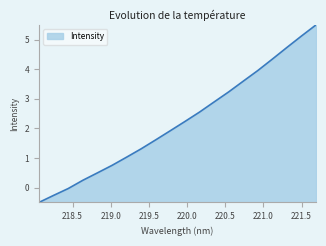

What is the greatest value displayed?

5.5